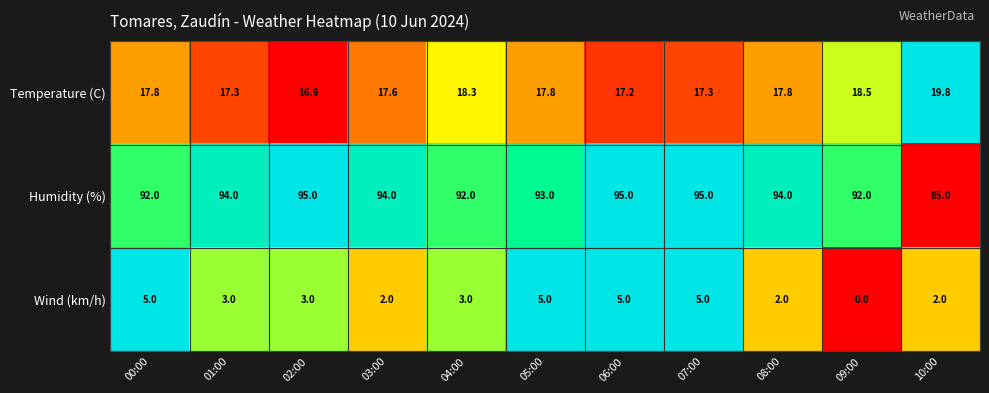

How many categories are shown in the chart?

11